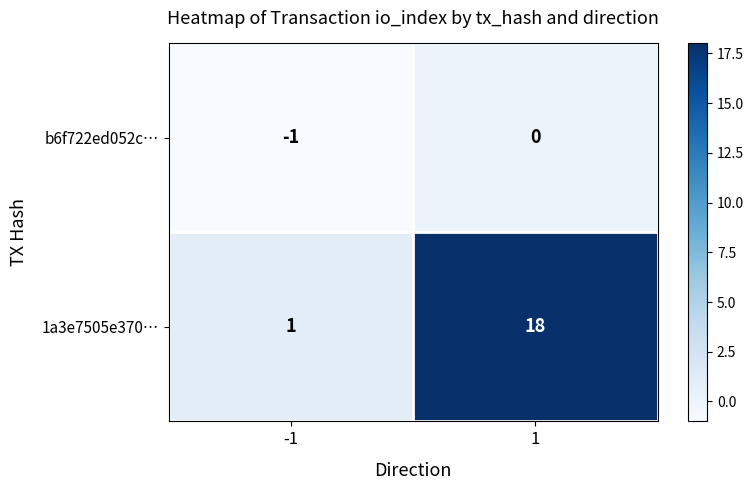

At -1, list the series in order from largest to smallest.

1a3e7505e370…, b6f722ed052c…